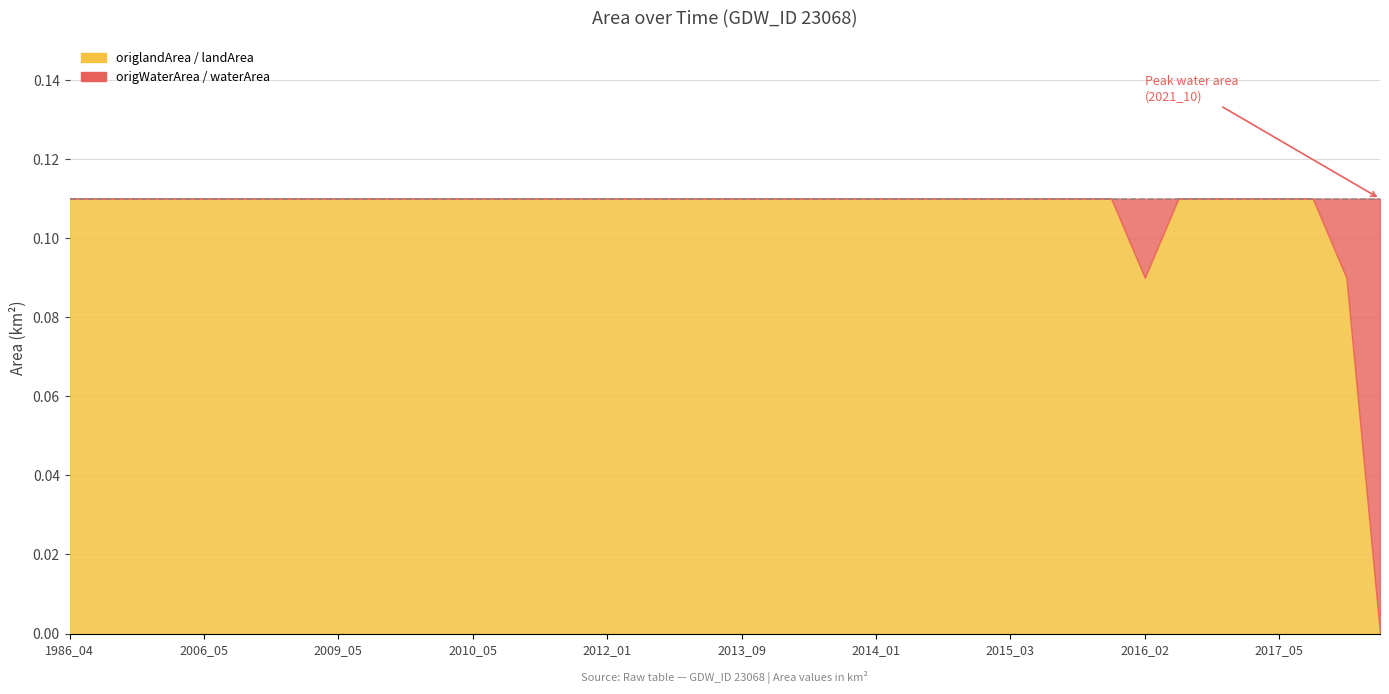

What is the sum of all origlandArea values?

2.2